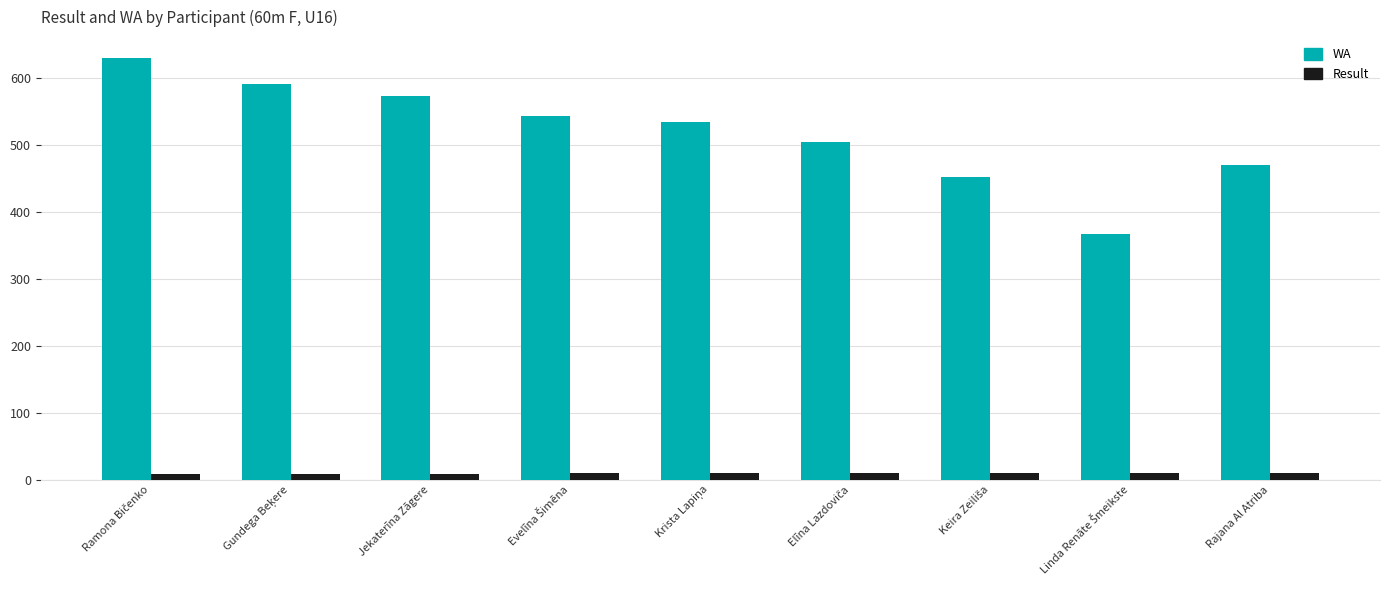

What is the average value of the Result series?

9.2